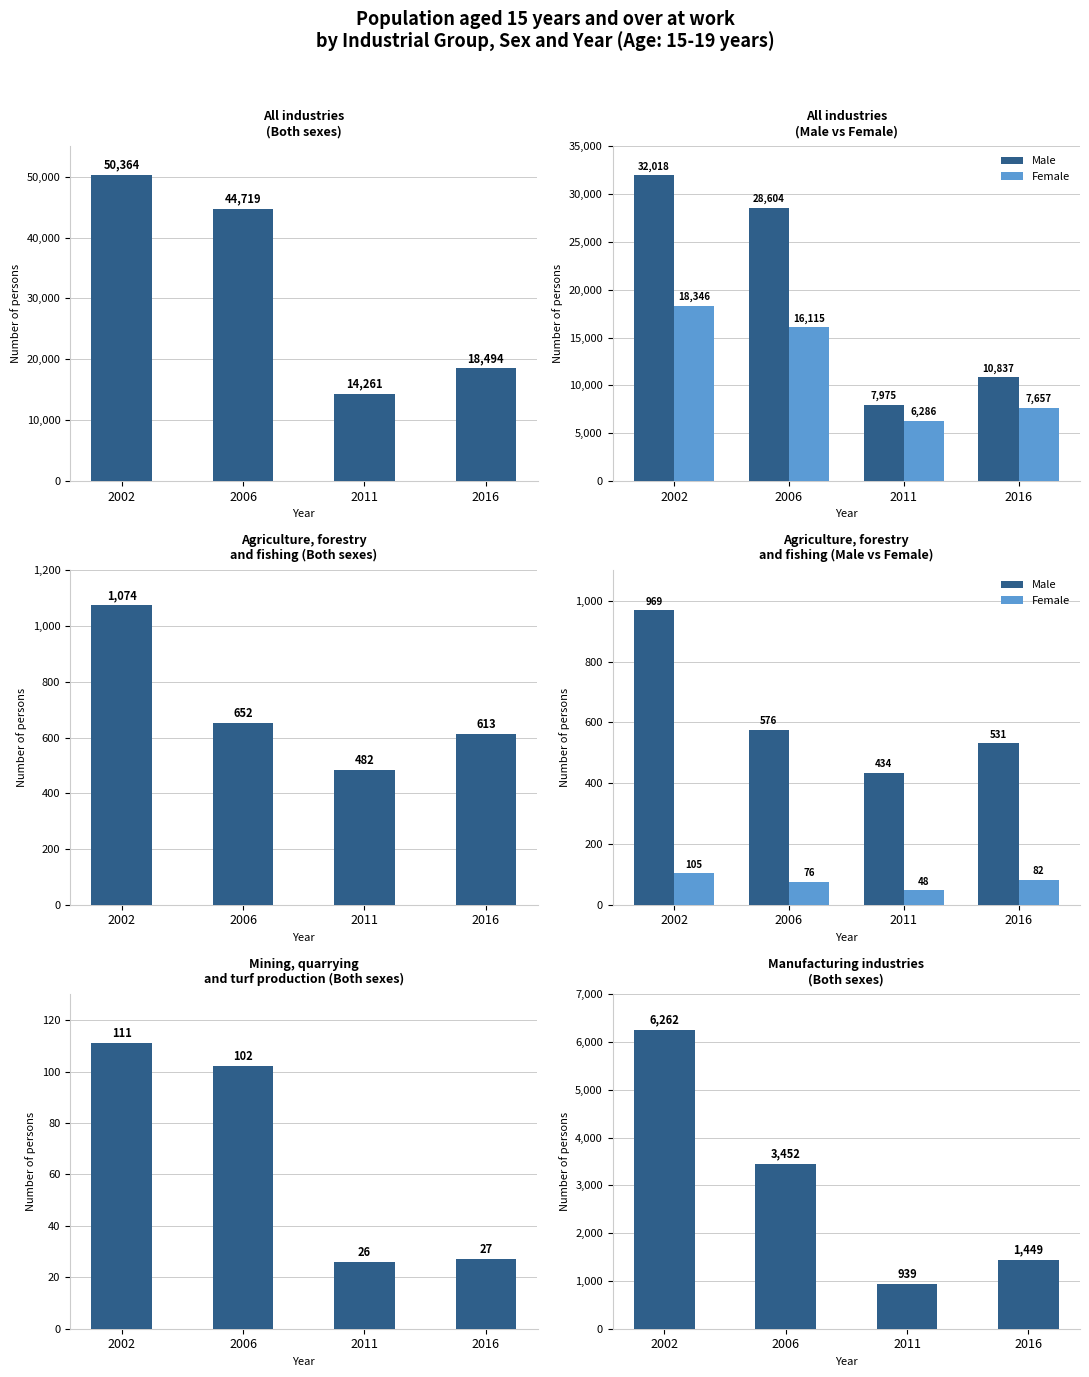

Is it true that Both sexes equals 6262 at 2002?

True